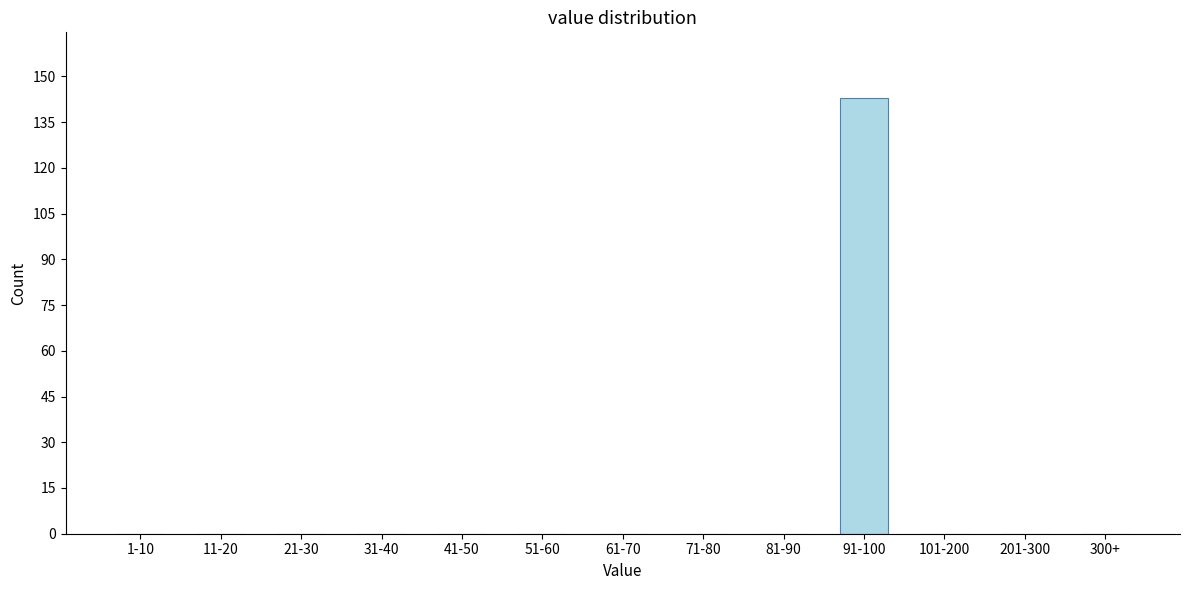

Reading right to left, transcribe all the data shown in this chart.

300+=0	201-300=0	101-200=0	91-100=143	81-90=0	71-80=0	61-70=0	51-60=0	41-50=0	31-40=0	21-30=0	11-20=0	1-10=0